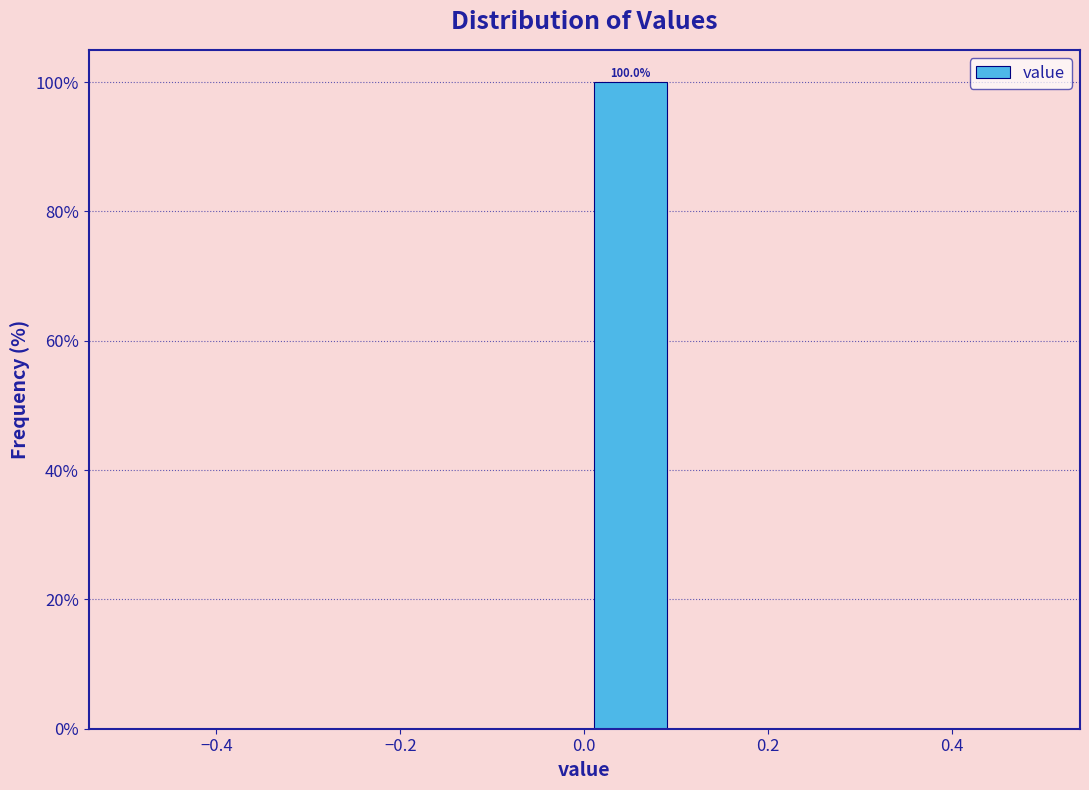

Which range on the x-axis has the tallest bar?

0.0 to 0.1